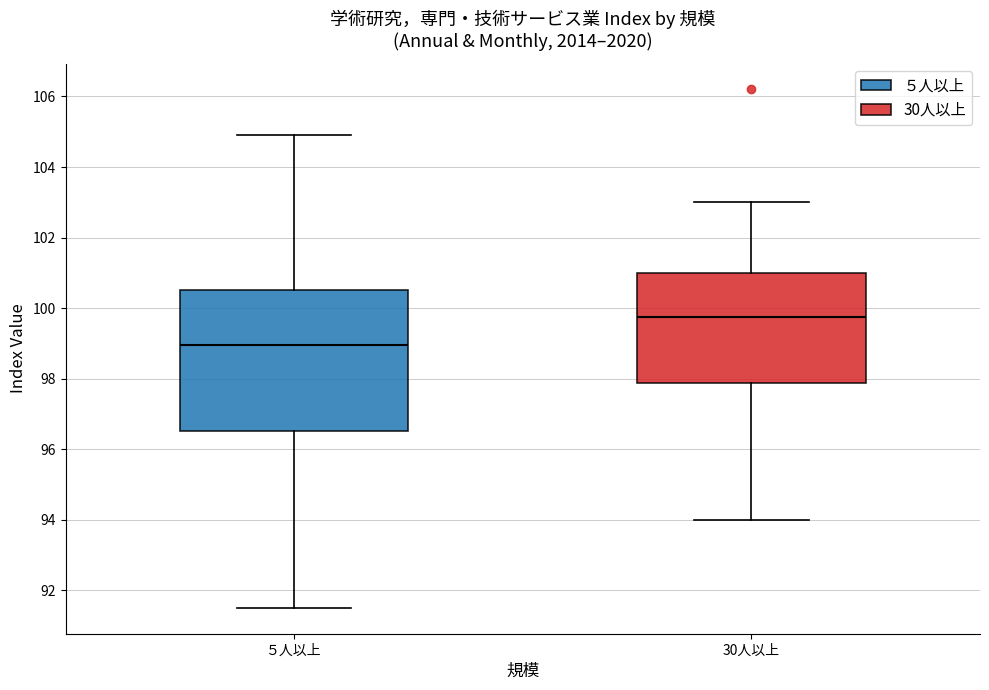

Reading left to right, read every box against the y-axis: the position of its median line, the range the box covers, and the ends of its whiskers. The values are not printed on the chart, so give them approximately, as read against the axis.

５人以上: median 99.0, box 96.6 to 100.6, whiskers 91.6 to 105.0
30人以上: median 99.8, box 97.8 to 101.0, whiskers 94.0 to 103.0